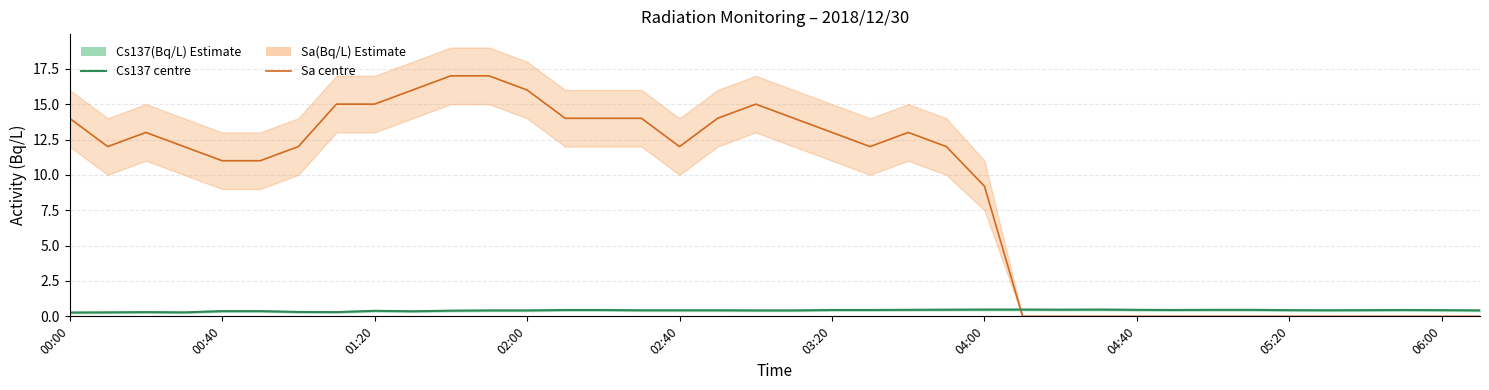

After their last crossing, which series has the higher values: Sa(Bq/L) or Cs137(Bq/L)?

Cs137(Bq/L)